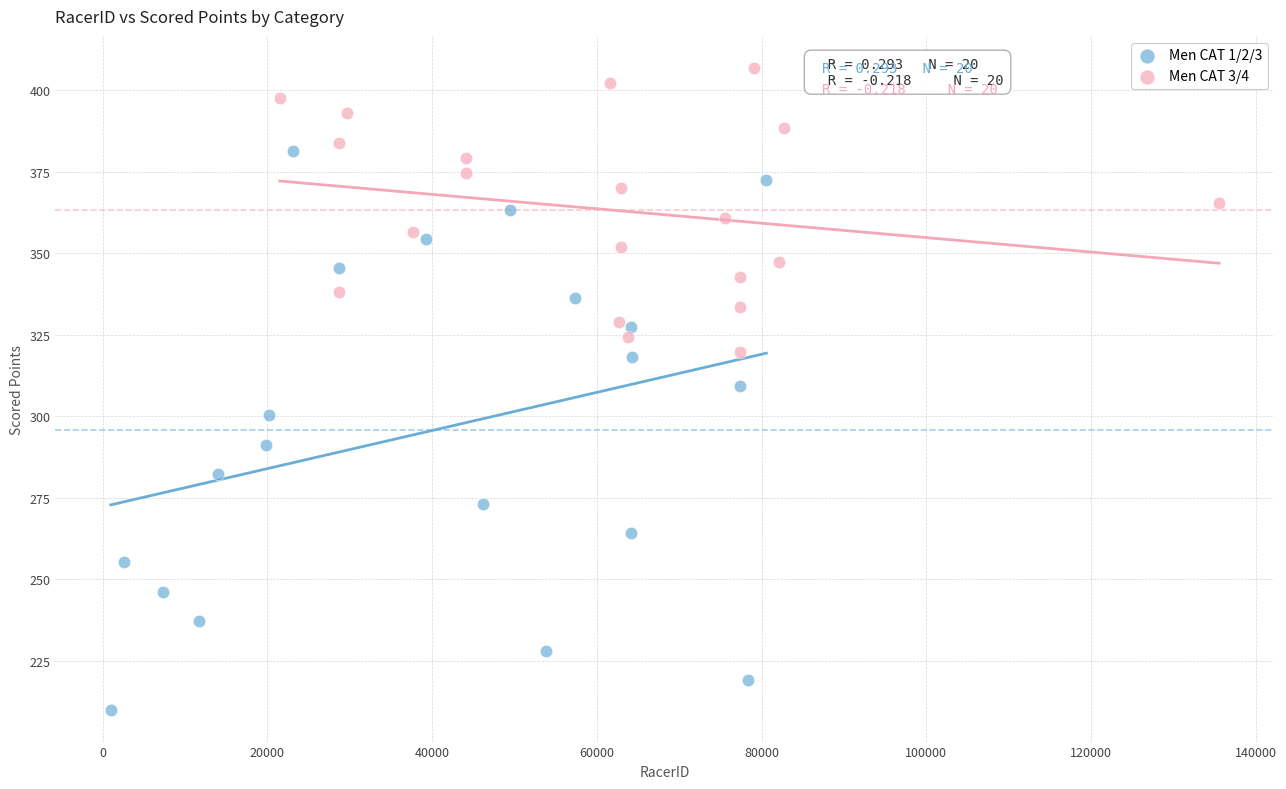

Which series has the widest spread of Y values?

Men CAT 1/2/3